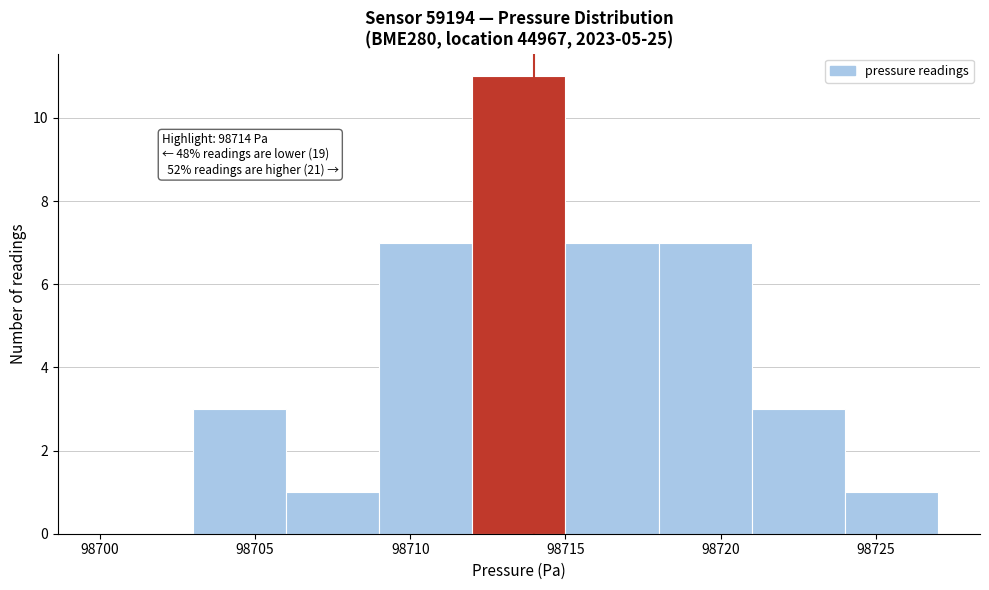

Over which range of the x-axis is the bar tallest?

98712 to 98715